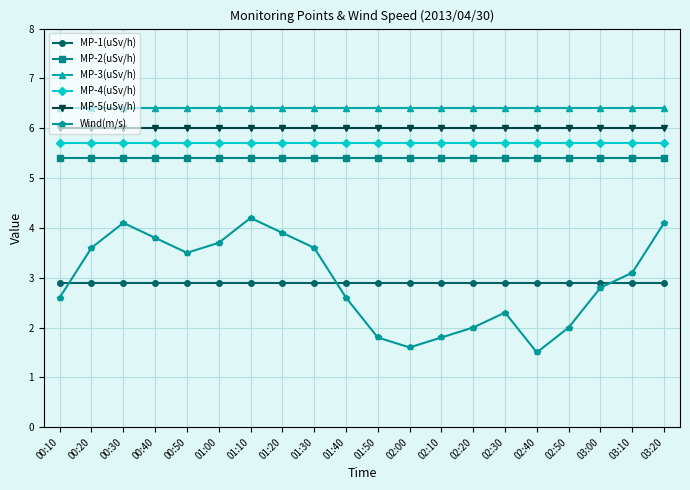

What is the difference between the highest and lowest values at 00:50?

3.5